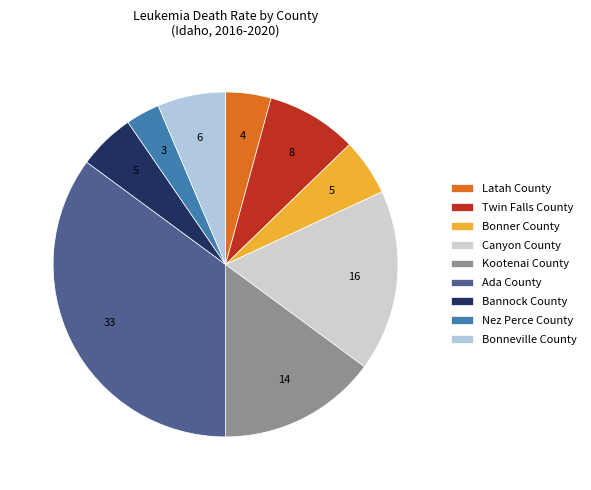

To the nearest percent, what percentage of the pie is Kootenai County?

15%